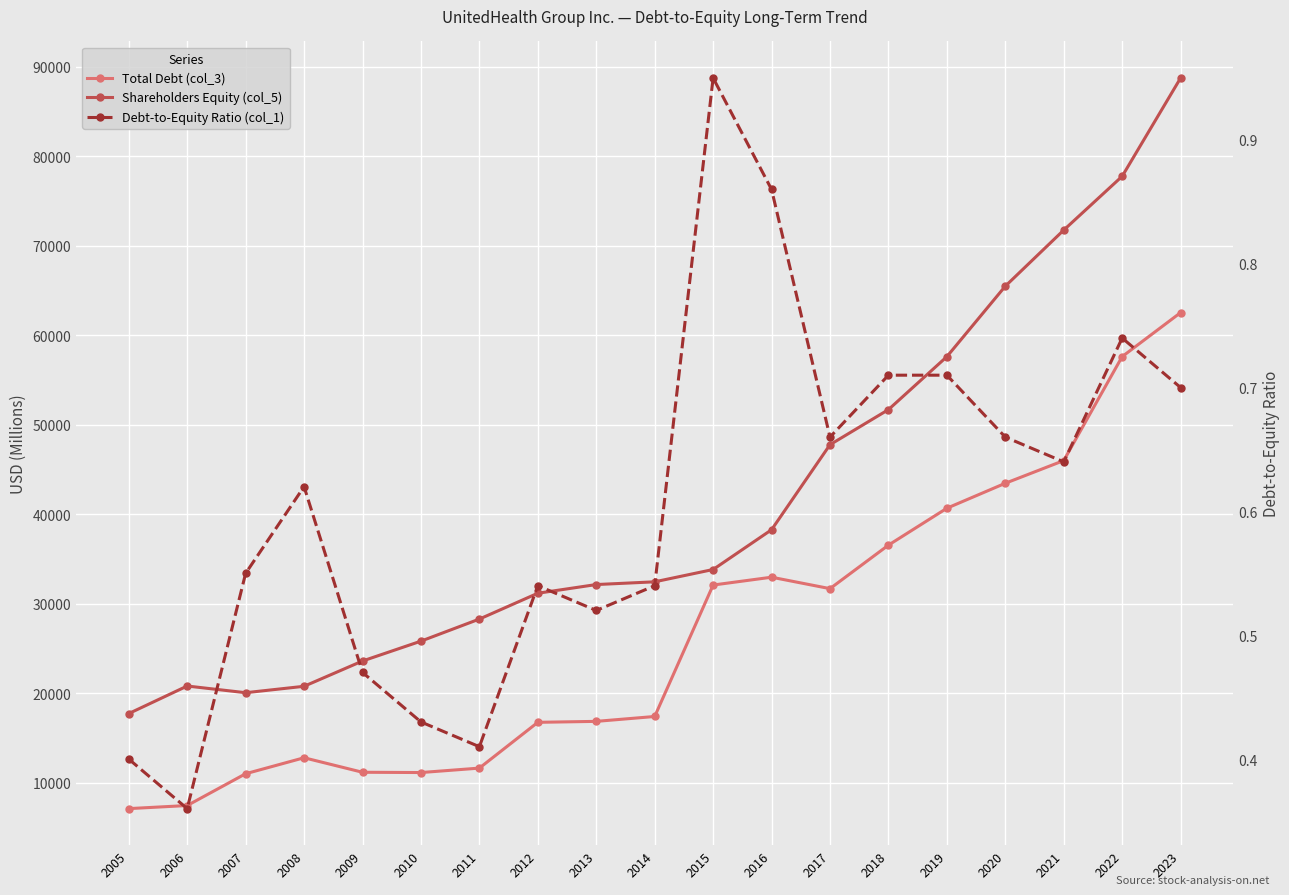

The Shareholders Equity (col_5) series shows 33830.0 at 2015. True or false?

True